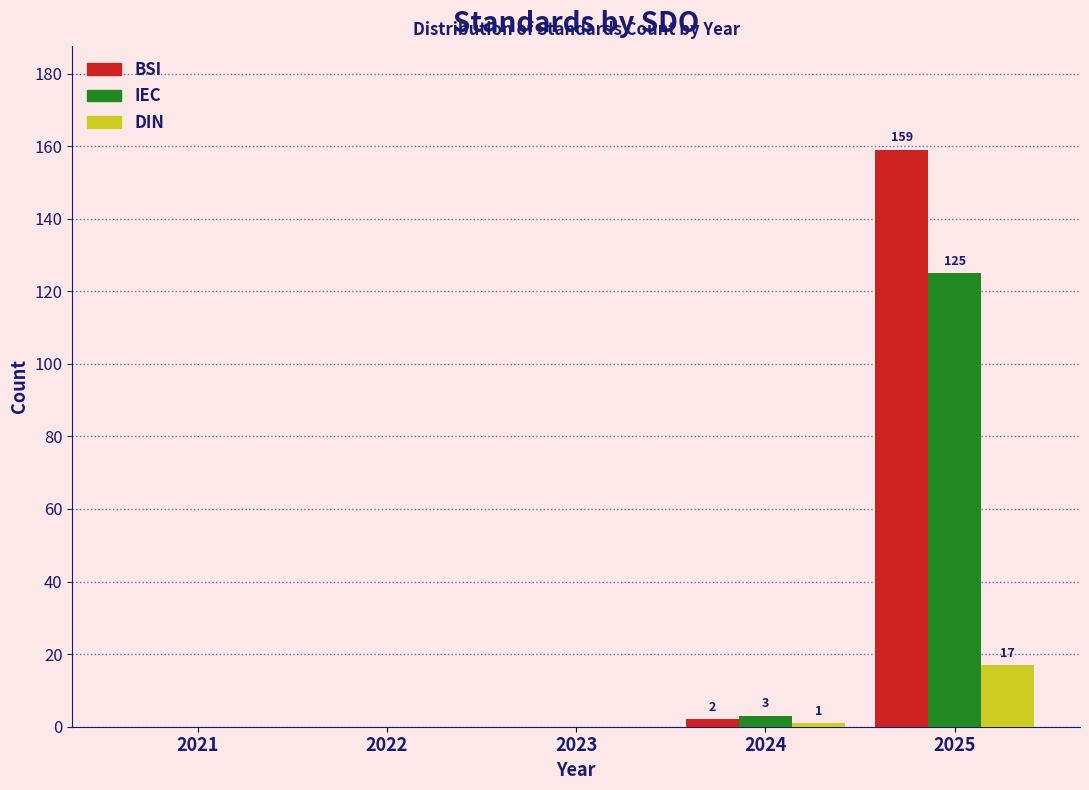

Reading left to right, extract all data points from this chart.

BSI: 2021=0	2022=0	2023=0	2024=2	2025=159
IEC: 2021=0	2022=0	2023=0	2024=3	2025=125
DIN: 2021=0	2022=0	2023=0	2024=1	2025=17